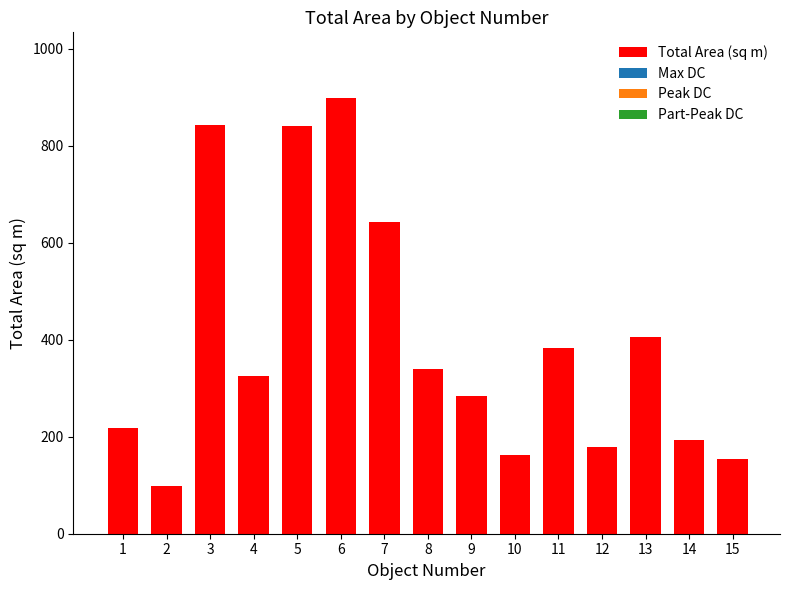

What is the value of the 13th bar from the left?

404.7